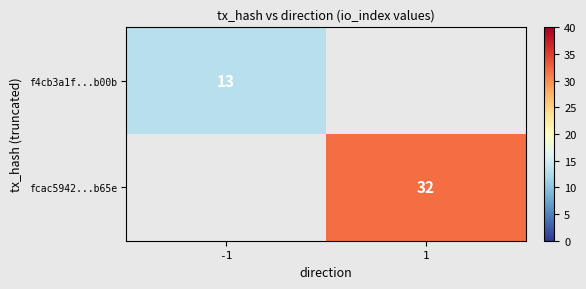

True or false: f4cb3a1f...b00b has a value of 19.5 at -1.

False